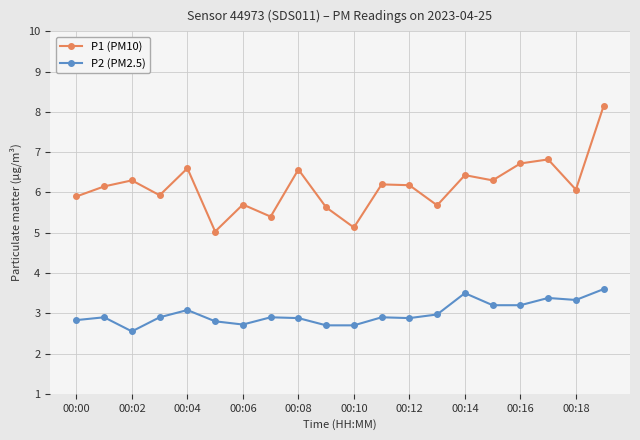

Which series has the largest total across all categories?

P1 (PM10)